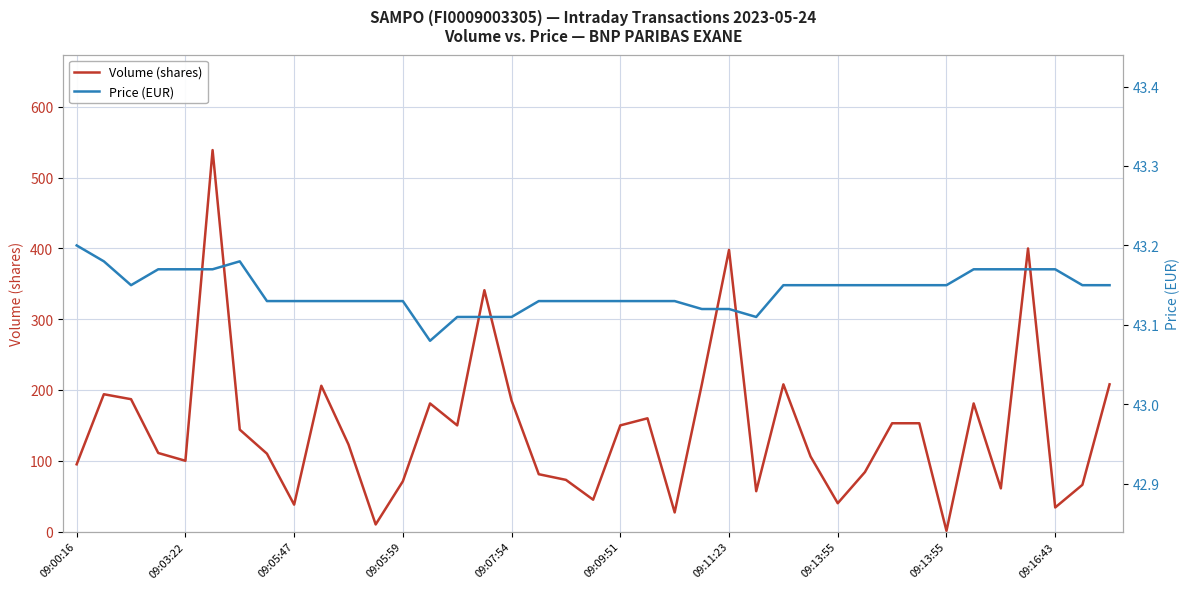

What is the spread (max minus min) of values at 30?

109.8